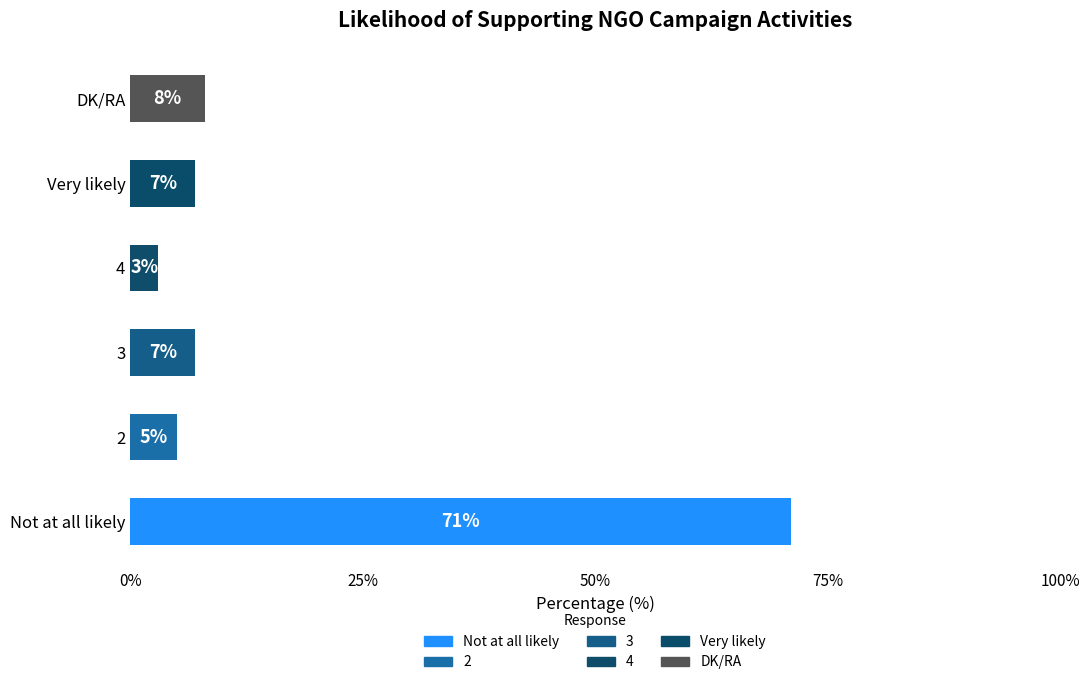

What is the minimum value shown in the chart?

3